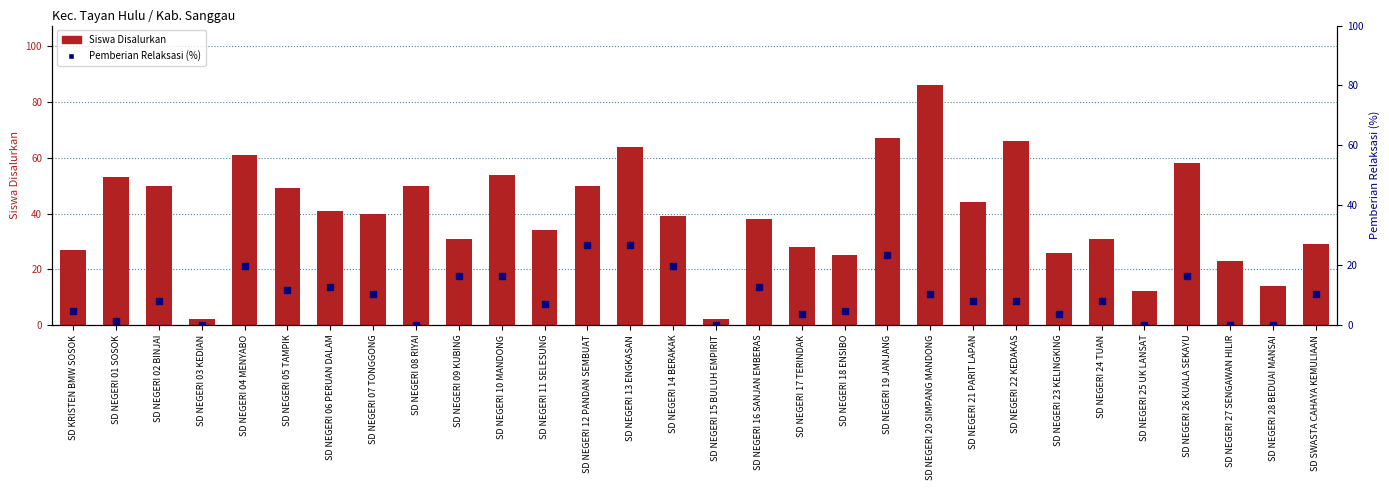

What are all the series names shown in the legend?

Siswa Disalurkan, Pemberian Relaksasi (%)